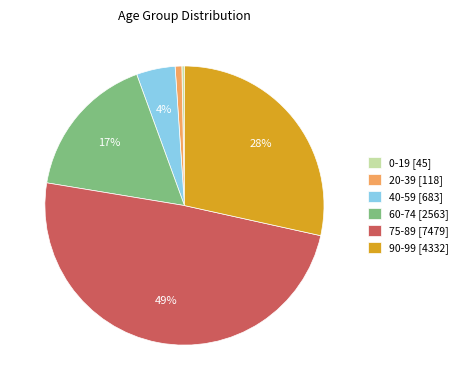

Combined, do 90-99 [4332] and 0-19 [45] account for over 50%?

No